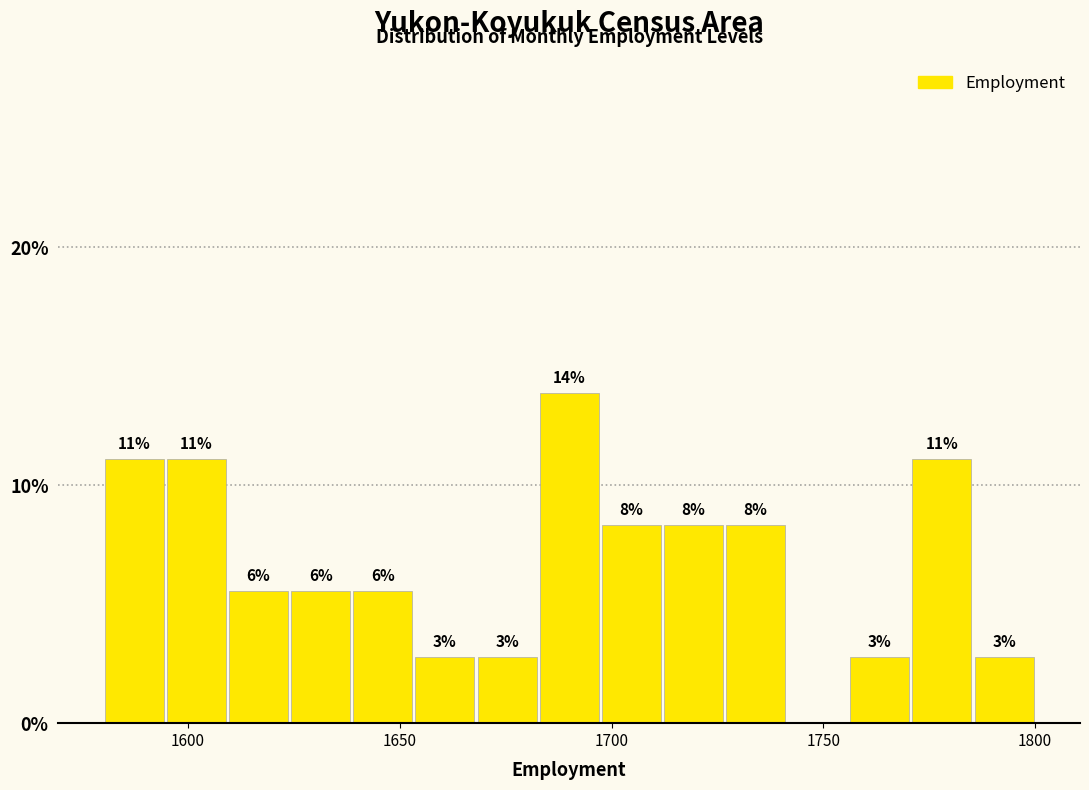

Around what value on the x-axis is the tallest bar? Give the approximate position of its centre, as read against the axis.

1690